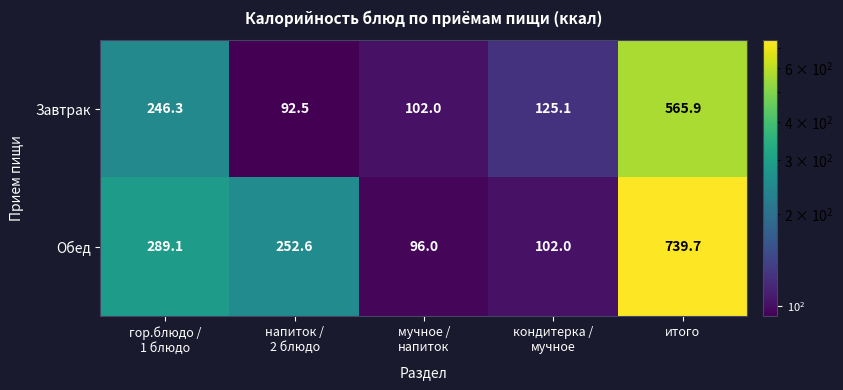

Which series changed the most between мучное /
напиток and кондитерка /
мучное?

Завтрак